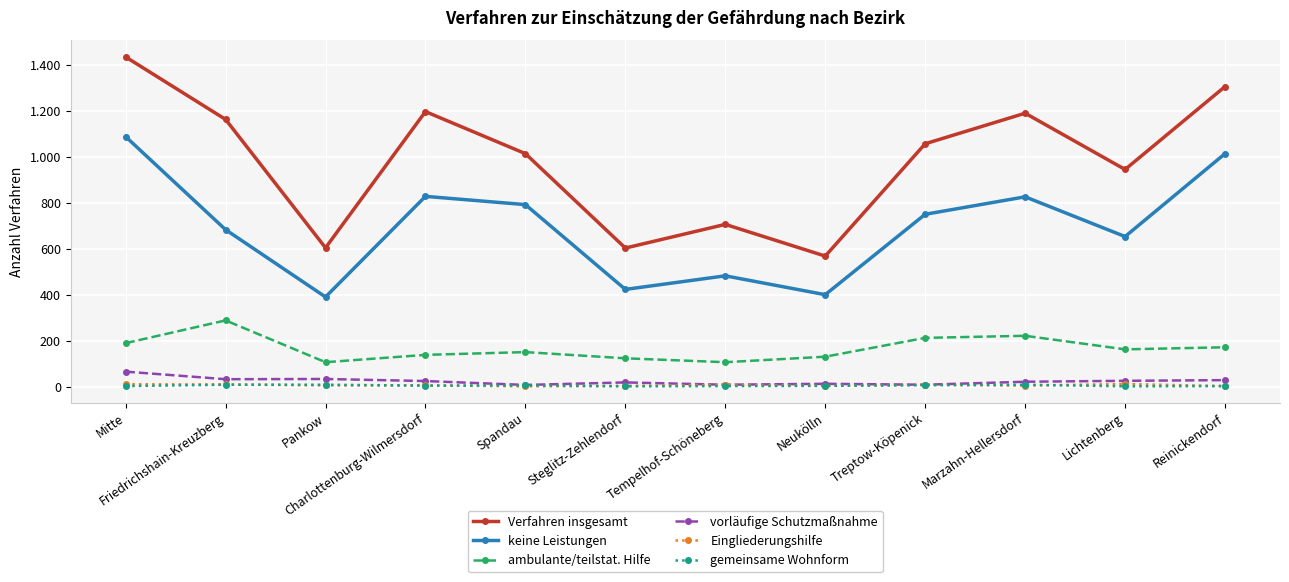

What is the maximum value for Verfahren insgesamt?

1435